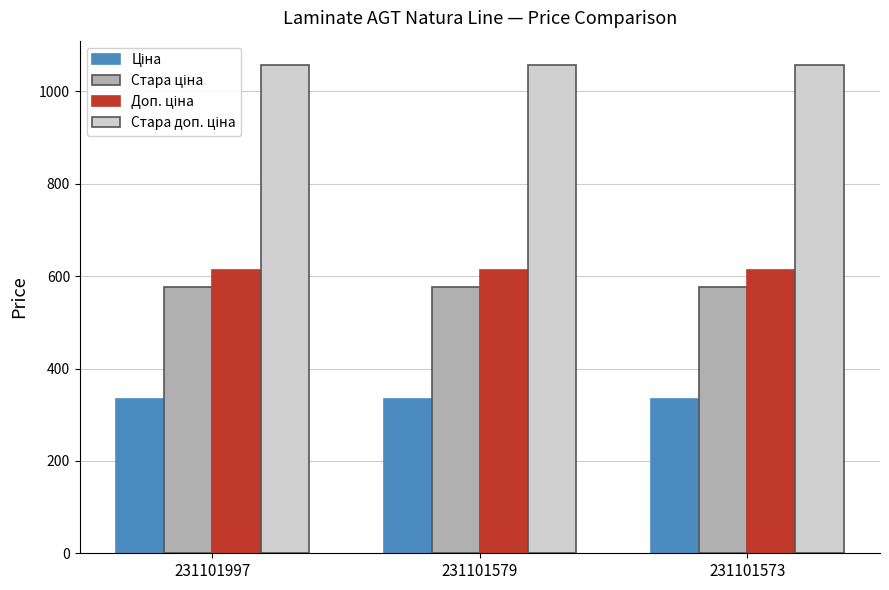

What is the greatest value displayed?

1057.2